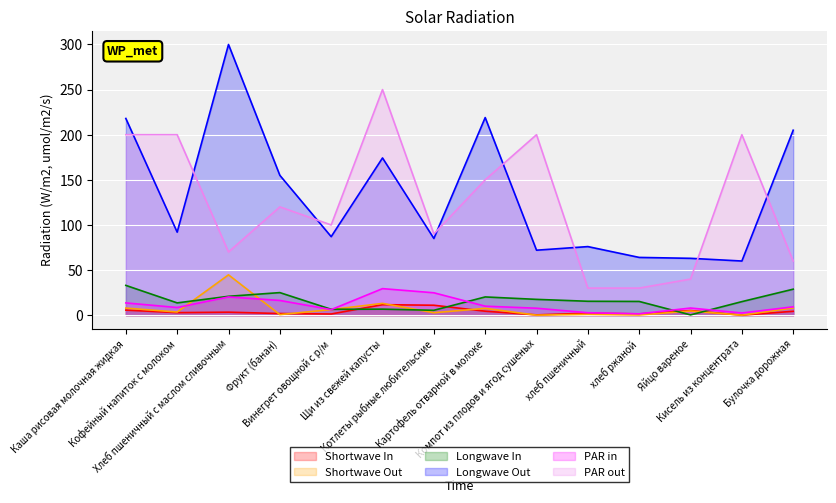

How many distinct data groups are displayed?

6